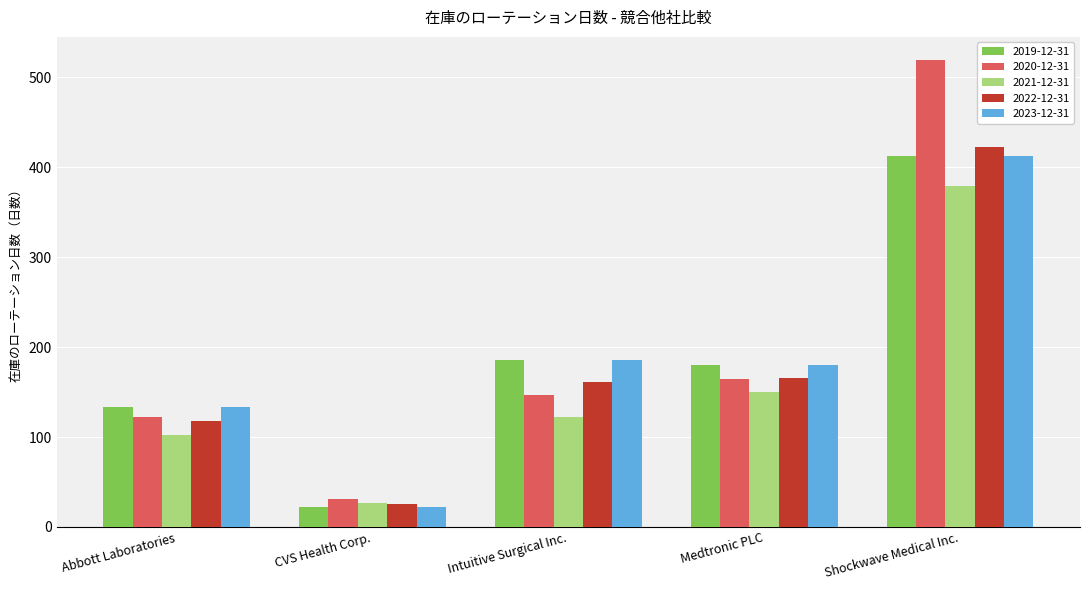

Reading left to right, list all the values displayed in this chart.

2019-12-31: 133	22	186	180	412
2020-12-31: 122	31	147	164	519
2021-12-31: 102	27	122	150	379
2022-12-31: 118	26	161	166	422
2023-12-31: 133	22	186	180	412